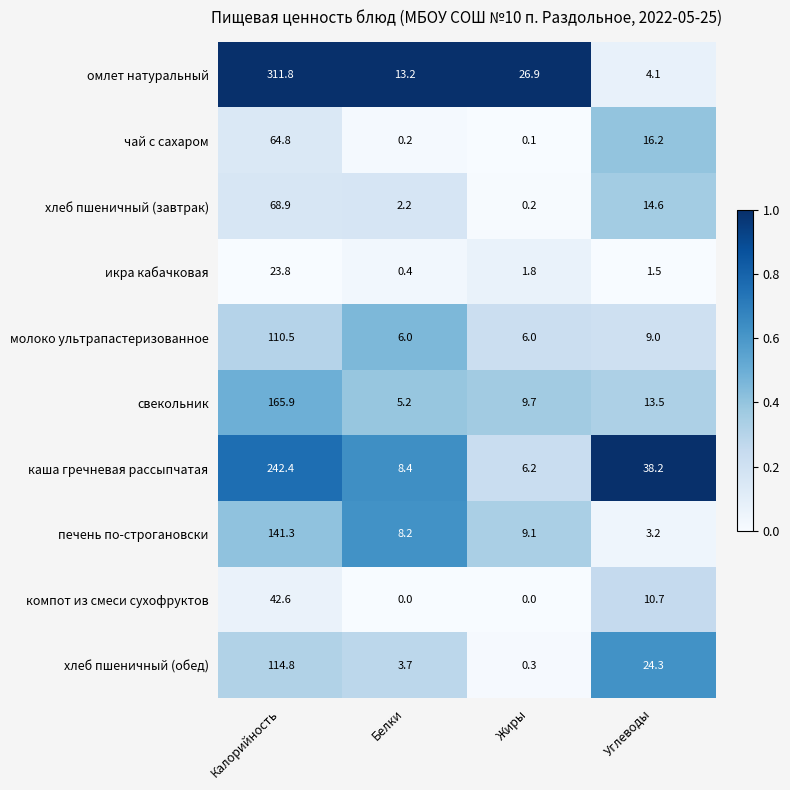

Which series changed the most between Калорийность and Белки?

омлет натуральный